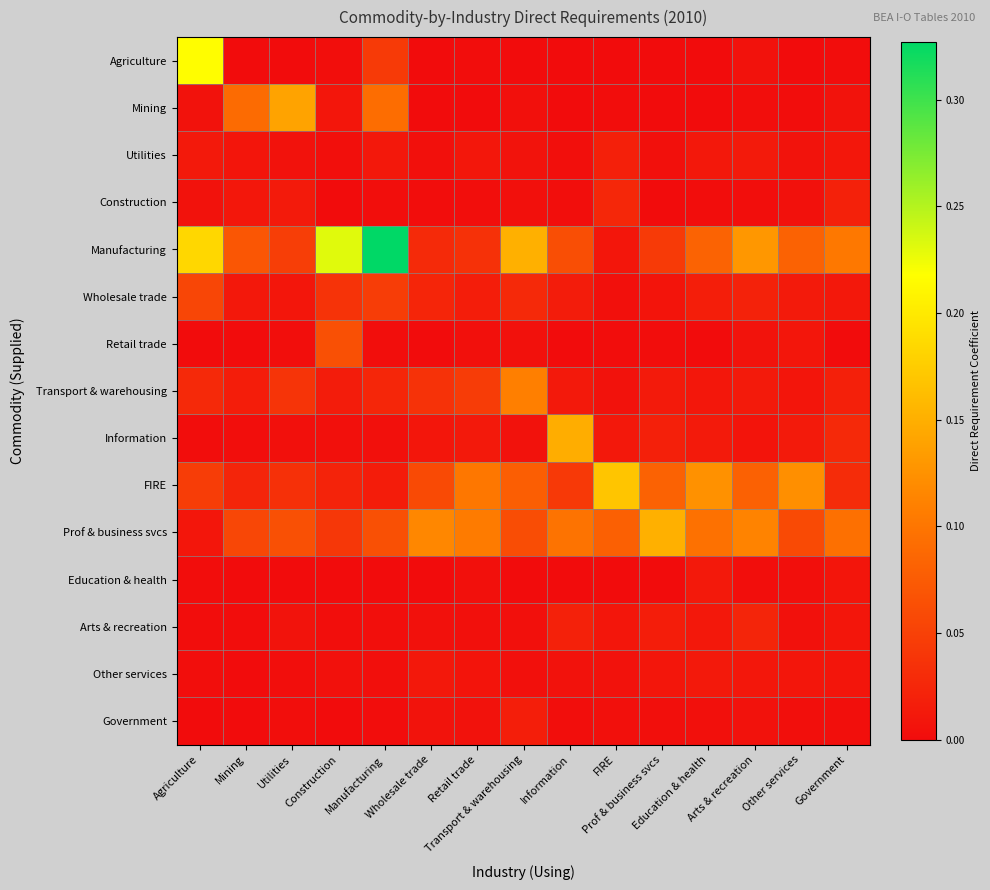

Reading left to right, extract all data points from this chart.

Agriculture: Agriculture=0.2	Mining=0.0	Utilities=0.0	Construction=0.0	Manufacturing=0.0	Wholesale trade=0.0	Retail trade=0.0	Transport & warehousing=0.0	Information=0.0	FIRE=0.0	Prof & business svcs=0.0	Education & health=0.0	Arts & recreation=0.0	Other services=0.0	Government=0.0
Mining: Agriculture=0.0	Mining=0.1	Utilities=0.1	Construction=0.0	Manufacturing=0.1	Wholesale trade=0.0	Retail trade=0.0	Transport & warehousing=0.0	Information=0.0	FIRE=0.0	Prof & business svcs=0.0	Education & health=0.0	Arts & recreation=0.0	Other services=0.0	Government=0.0
Utilities: Agriculture=0.0	Mining=0.0	Utilities=0.0	Construction=0.0	Manufacturing=0.0	Wholesale trade=0.0	Retail trade=0.0	Transport & warehousing=0.0	Information=0.0	FIRE=0.0	Prof & business svcs=0.0	Education & health=0.0	Arts & recreation=0.0	Other services=0.0	Government=0.0
Construction: Agriculture=0.0	Mining=0.0	Utilities=0.0	Construction=0.0	Manufacturing=0.0	Wholesale trade=0.0	Retail trade=0.0	Transport & warehousing=0.0	Information=0.0	FIRE=0.0	Prof & business svcs=0.0	Education & health=0.0	Arts & recreation=0.0	Other services=0.0	Government=0.0
Manufacturing: Agriculture=0.2	Mining=0.1	Utilities=0.0	Construction=0.2	Manufacturing=0.3	Wholesale trade=0.0	Retail trade=0.0	Transport & warehousing=0.2	Information=0.1	FIRE=0.0	Prof & business svcs=0.0	Education & health=0.1	Arts & recreation=0.1	Other services=0.1	Government=0.1
Wholesale trade: Agriculture=0.1	Mining=0.0	Utilities=0.0	Construction=0.0	Manufacturing=0.0	Wholesale trade=0.0	Retail trade=0.0	Transport & warehousing=0.0	Information=0.0	FIRE=0.0	Prof & business svcs=0.0	Education & health=0.0	Arts & recreation=0.0	Other services=0.0	Government=0.0
Retail trade: Agriculture=0.0	Mining=0.0	Utilities=0.0	Construction=0.1	Manufacturing=0.0	Wholesale trade=0.0	Retail trade=0.0	Transport & warehousing=0.0	Information=0.0	FIRE=0.0	Prof & business svcs=0.0	Education & health=0.0	Arts & recreation=0.0	Other services=0.0	Government=0.0
Transport & warehousing: Agriculture=0.0	Mining=0.0	Utilities=0.0	Construction=0.0	Manufacturing=0.0	Wholesale trade=0.0	Retail trade=0.0	Transport & warehousing=0.1	Information=0.0	FIRE=0.0	Prof & business svcs=0.0	Education & health=0.0	Arts & recreation=0.0	Other services=0.0	Government=0.0
Information: Agriculture=0.0	Mining=0.0	Utilities=0.0	Construction=0.0	Manufacturing=0.0	Wholesale trade=0.0	Retail trade=0.0	Transport & warehousing=0.0	Information=0.1	FIRE=0.0	Prof & business svcs=0.0	Education & health=0.0	Arts & recreation=0.0	Other services=0.0	Government=0.0
FIRE: Agriculture=0.0	Mining=0.0	Utilities=0.0	Construction=0.0	Manufacturing=0.0	Wholesale trade=0.1	Retail trade=0.1	Transport & warehousing=0.1	Information=0.0	FIRE=0.2	Prof & business svcs=0.1	Education & health=0.1	Arts & recreation=0.1	Other services=0.1	Government=0.0
Prof & business svcs: Agriculture=0.0	Mining=0.1	Utilities=0.1	Construction=0.0	Manufacturing=0.1	Wholesale trade=0.1	Retail trade=0.1	Transport & warehousing=0.1	Information=0.1	FIRE=0.1	Prof & business svcs=0.2	Education & health=0.1	Arts & recreation=0.1	Other services=0.1	Government=0.1
Education & health: Agriculture=0.0	Mining=0.0	Utilities=0.0	Construction=0.0	Manufacturing=0.0	Wholesale trade=0.0	Retail trade=0.0	Transport & warehousing=0.0	Information=0.0	FIRE=0.0	Prof & business svcs=0.0	Education & health=0.0	Arts & recreation=0.0	Other services=0.0	Government=0.0
Arts & recreation: Agriculture=0.0	Mining=0.0	Utilities=0.0	Construction=0.0	Manufacturing=0.0	Wholesale trade=0.0	Retail trade=0.0	Transport & warehousing=0.0	Information=0.0	FIRE=0.0	Prof & business svcs=0.0	Education & health=0.0	Arts & recreation=0.0	Other services=0.0	Government=0.0
Other services: Agriculture=0.0	Mining=0.0	Utilities=0.0	Construction=0.0	Manufacturing=0.0	Wholesale trade=0.0	Retail trade=0.0	Transport & warehousing=0.0	Information=0.0	FIRE=0.0	Prof & business svcs=0.0	Education & health=0.0	Arts & recreation=0.0	Other services=0.0	Government=0.0
Government: Agriculture=0.0	Mining=0.0	Utilities=0.0	Construction=0.0	Manufacturing=0.0	Wholesale trade=0.0	Retail trade=0.0	Transport & warehousing=0.0	Information=0.0	FIRE=0.0	Prof & business svcs=0.0	Education & health=0.0	Arts & recreation=0.0	Other services=0.0	Government=0.0